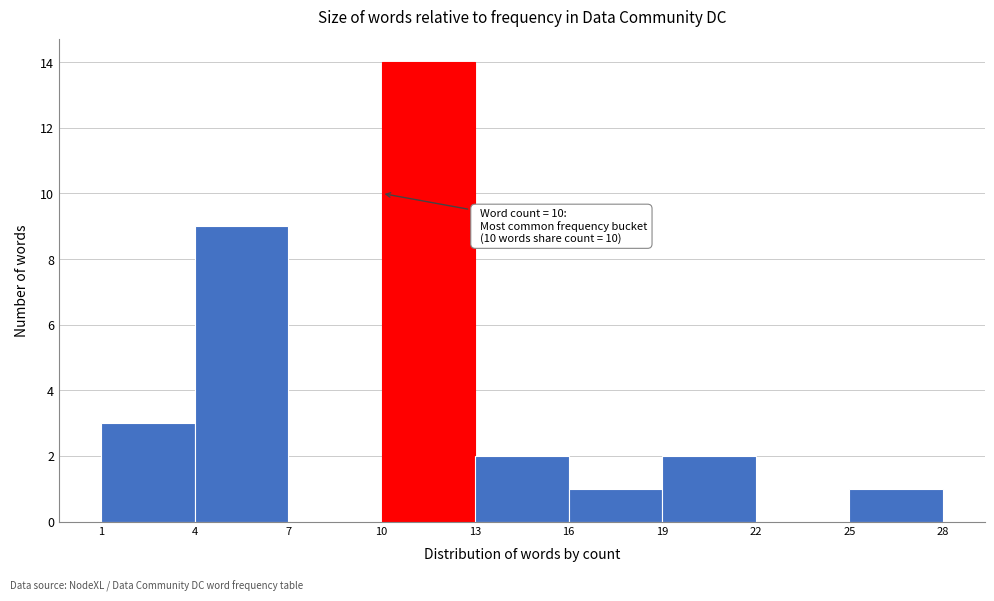

Which range on the x-axis has the tallest bar?

10 to 13